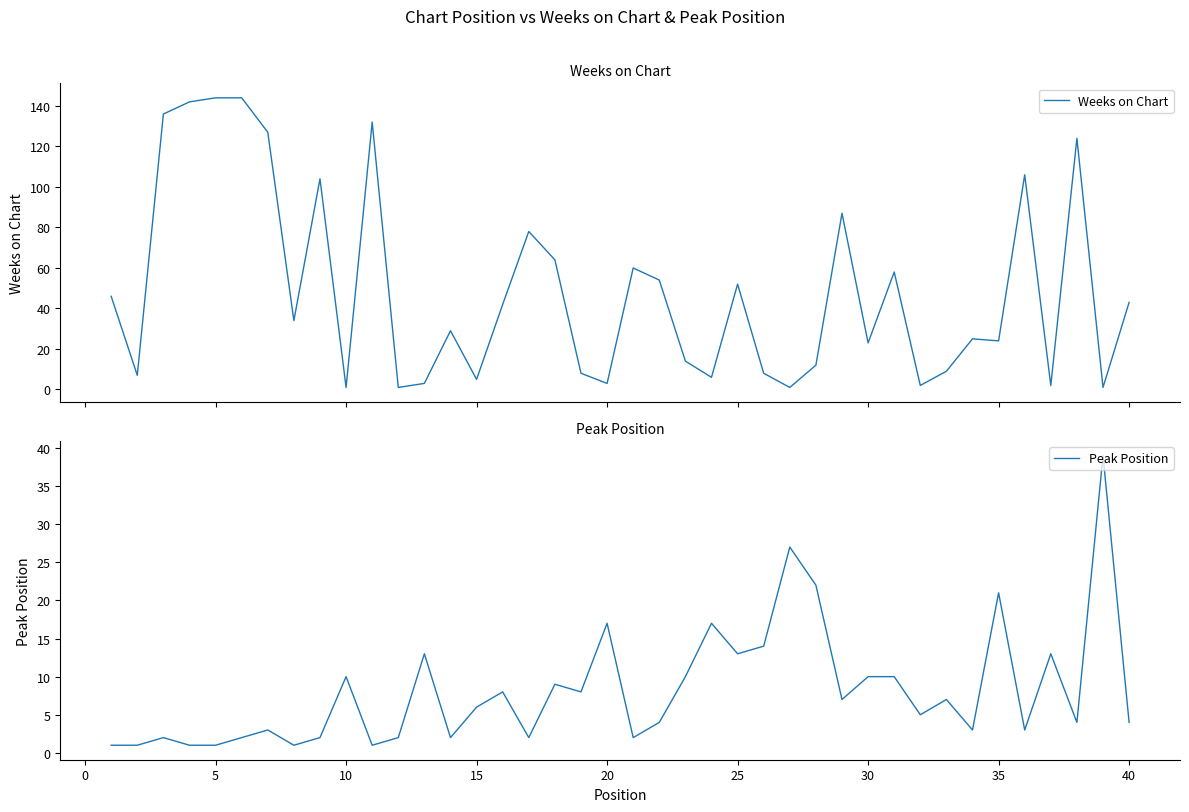

Is it true that Peak Position equals 9 at 15?

False